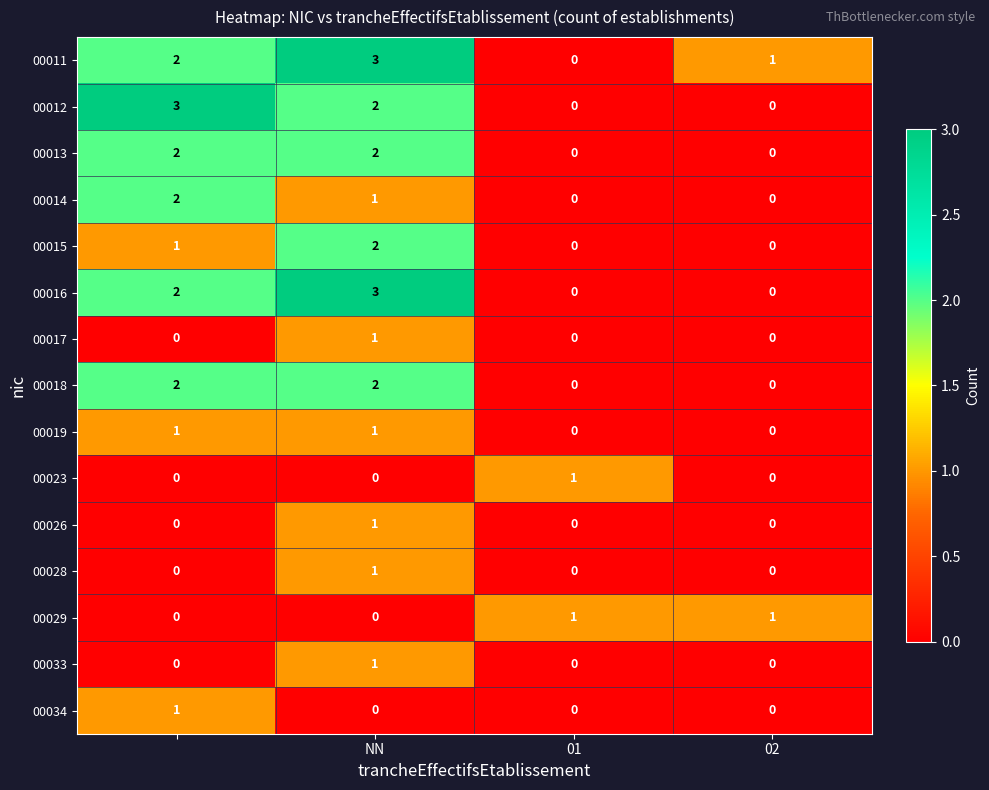

What is the greatest value displayed?

3